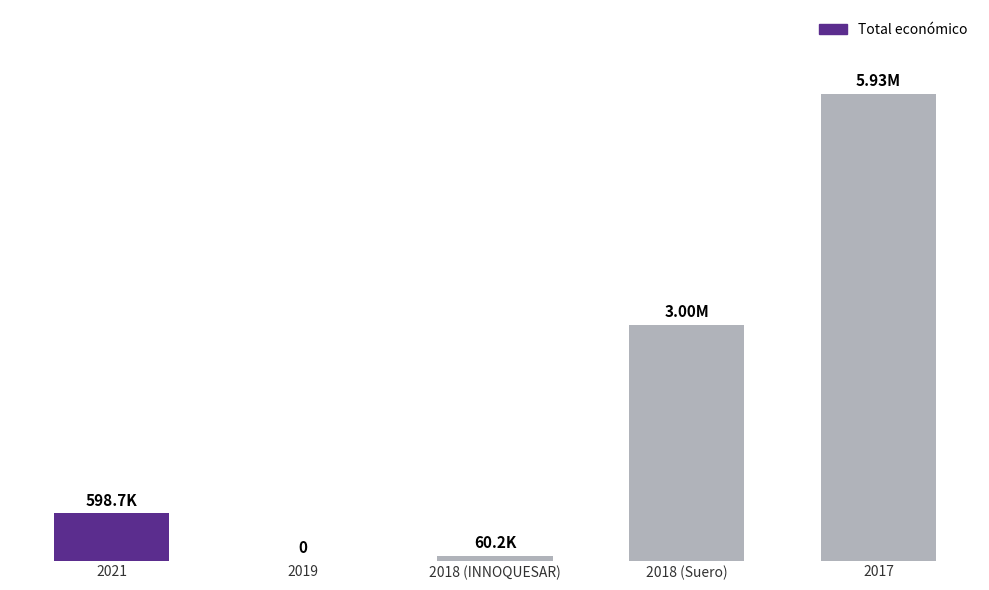

What position from the right is 2018 (Suero)?

2